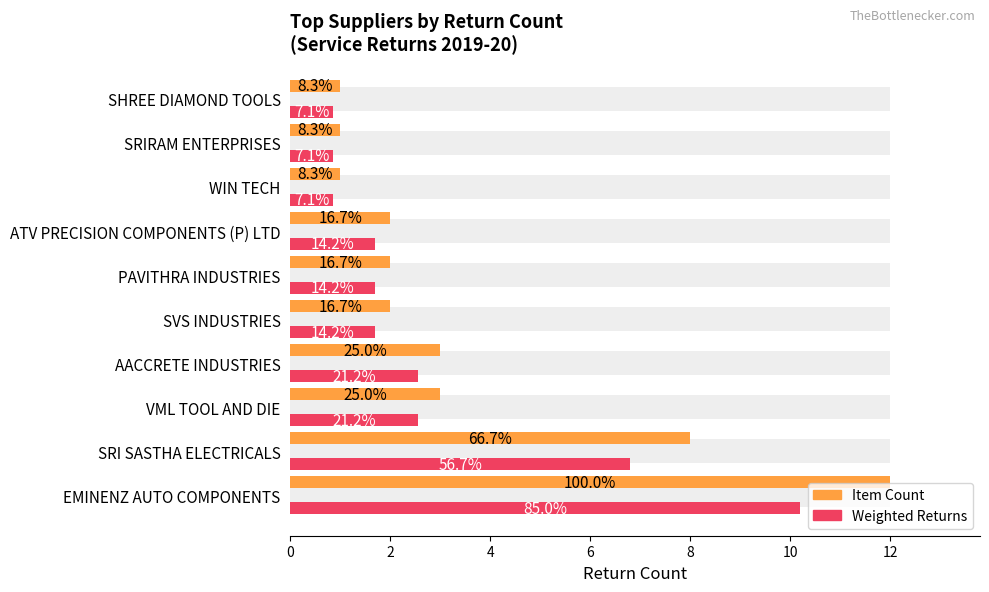

What is the sum of the Item Count values at EMINENZ AUTO COMPONENTS and SRI SASTHA ELECTRICALS?

20.0